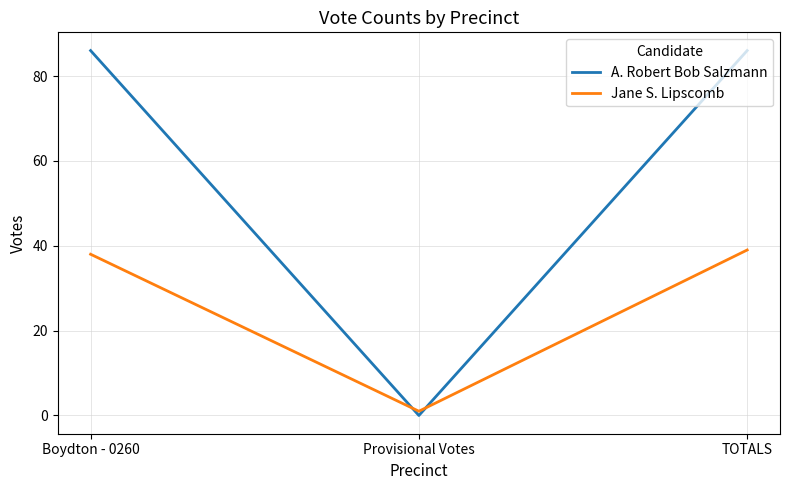

Is this an area chart (filled region under the line)?

No